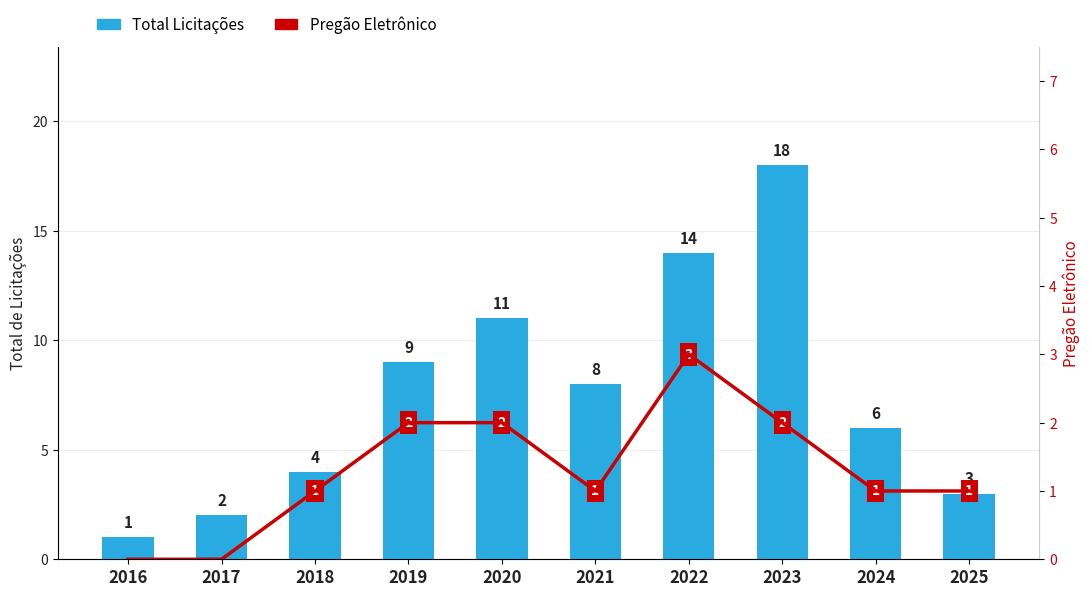

What is the sum of the Pregão Eletrônico values at 2019 and 2018?

3